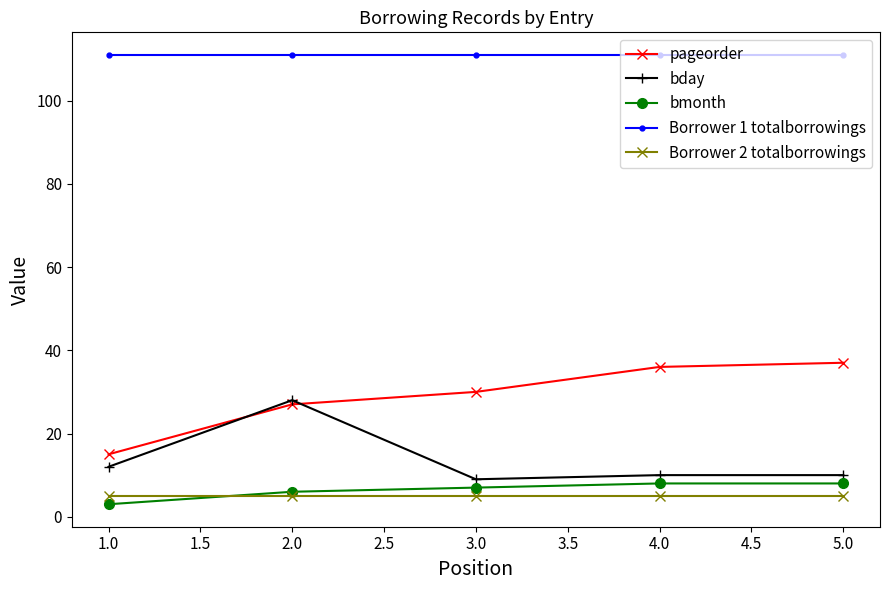

True or false: bmonth and bday cross at least once.

False